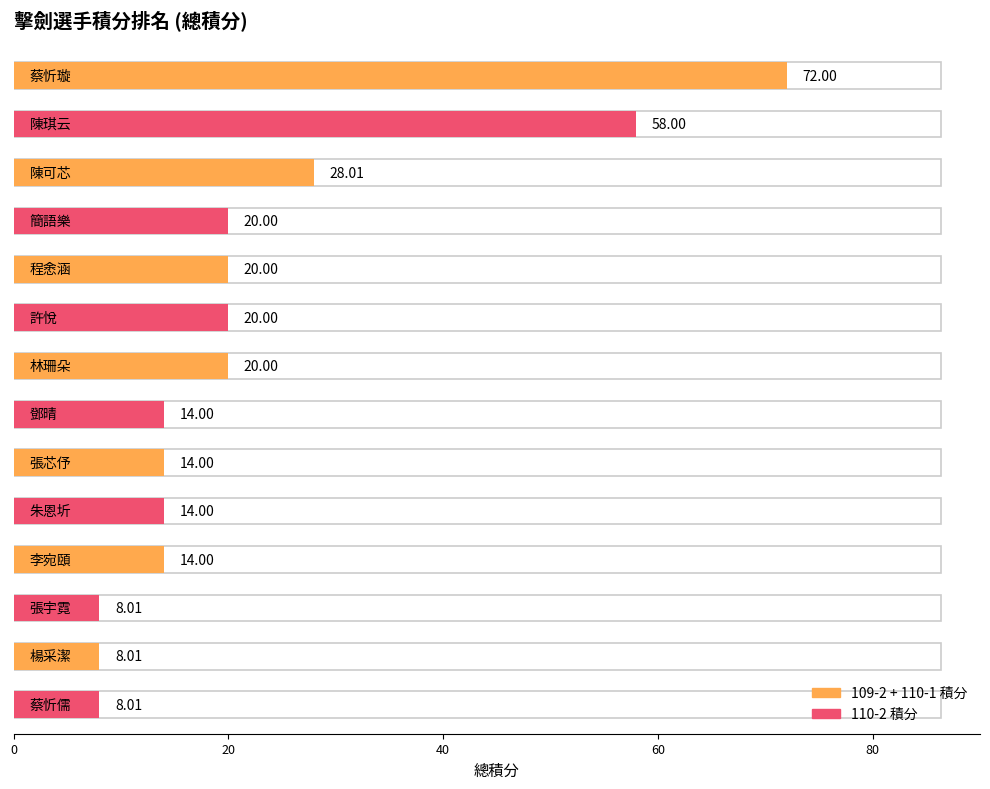

What position from the right is 李宛頤?

4